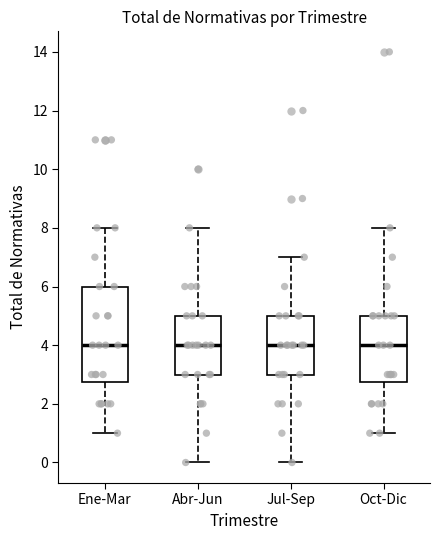

Reading left to right, transcribe this box plot: for each box, give where its median line is, the range the box spans, and where its two whiskers end, as read against the y-axis. The values are not printed on the chart, so give them approximately, as read against the axis.

Ene-Mar: median 4.0, box 2.8 to 6.0, whiskers 1.0 to 8.0
Abr-Jun: median 4.0, box 3.0 to 5.0, whiskers 0.0 to 8.0
Jul-Sep: median 4.0, box 3.0 to 5.0, whiskers 0.0 to 7.0
Oct-Dic: median 4.0, box 2.8 to 5.0, whiskers 1.0 to 8.0